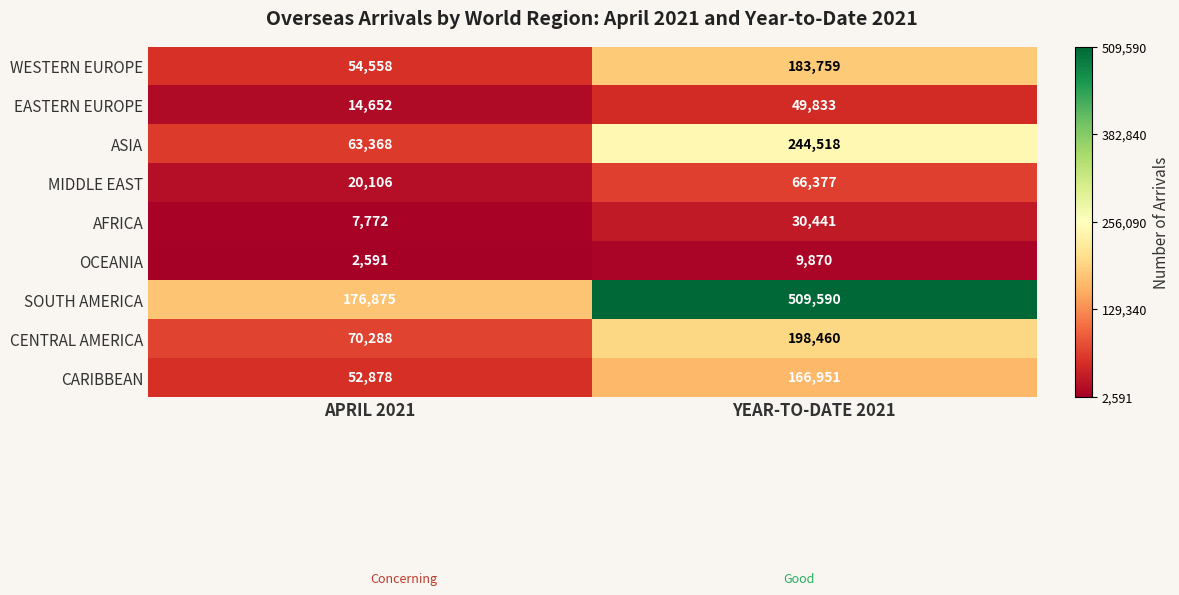

What is the difference between the SOUTH AMERICA values at YEAR-TO-DATE 2021 and APRIL 2021?

332715